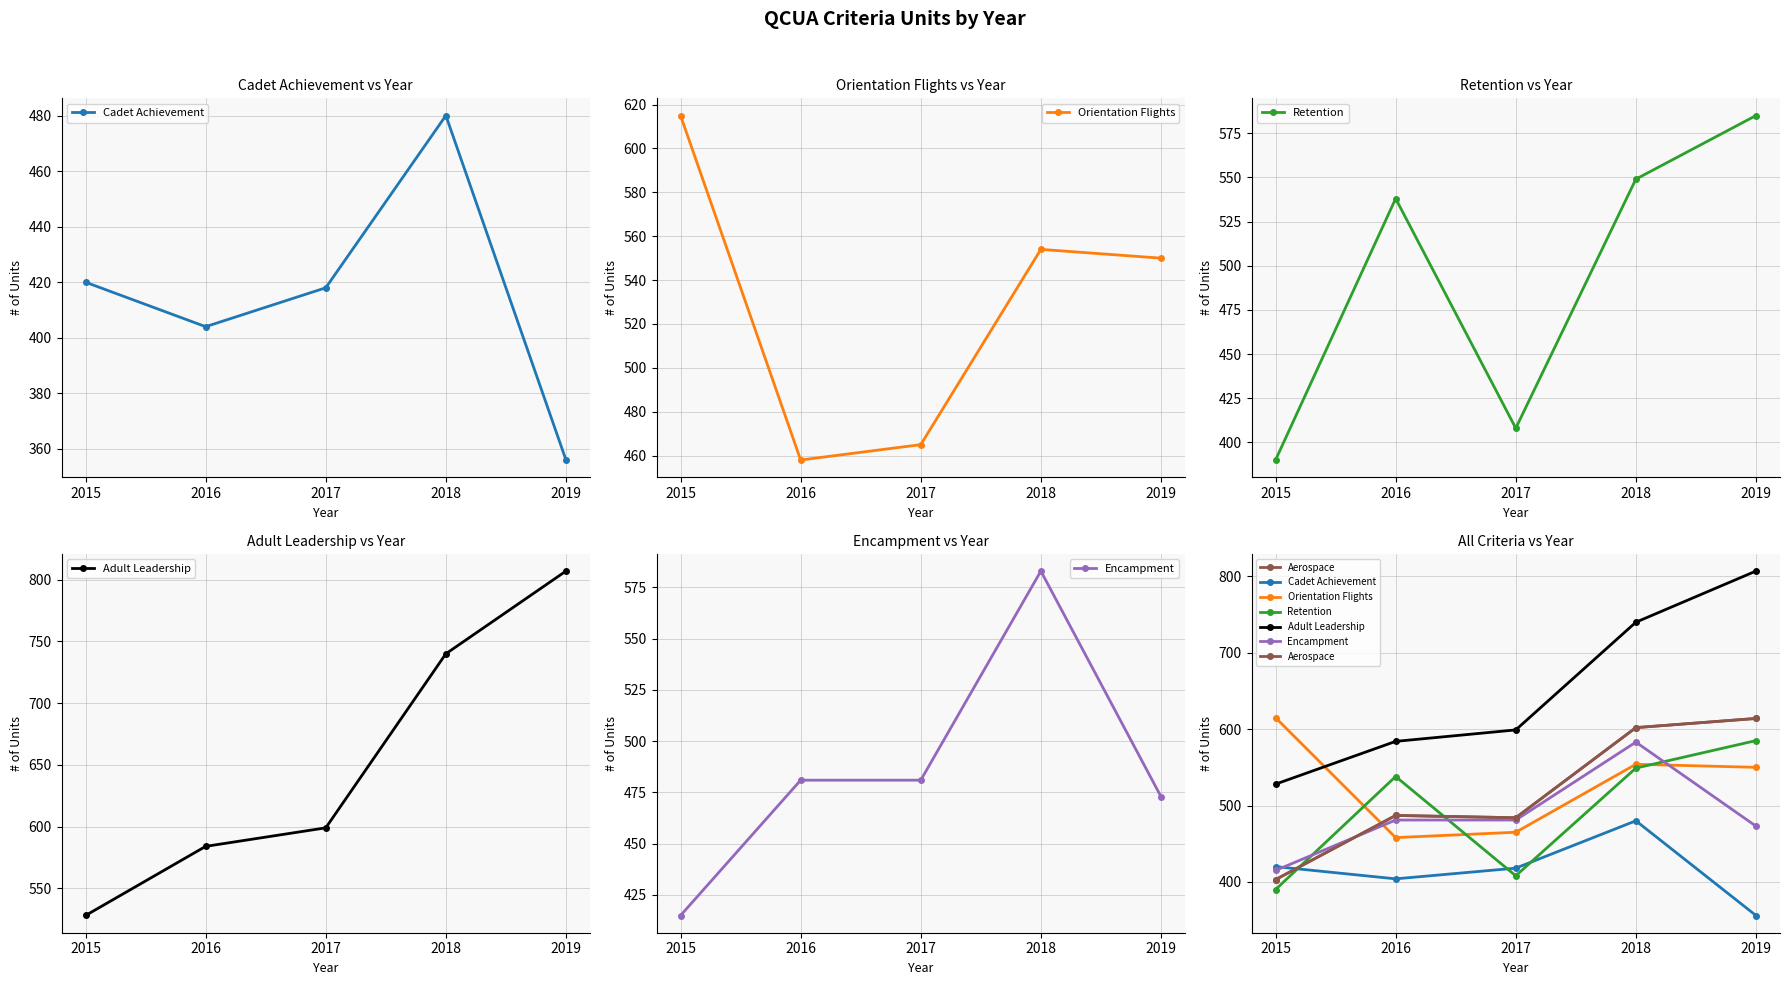

True or false: Adult Leadership and Aerospace intersect in this chart.

False